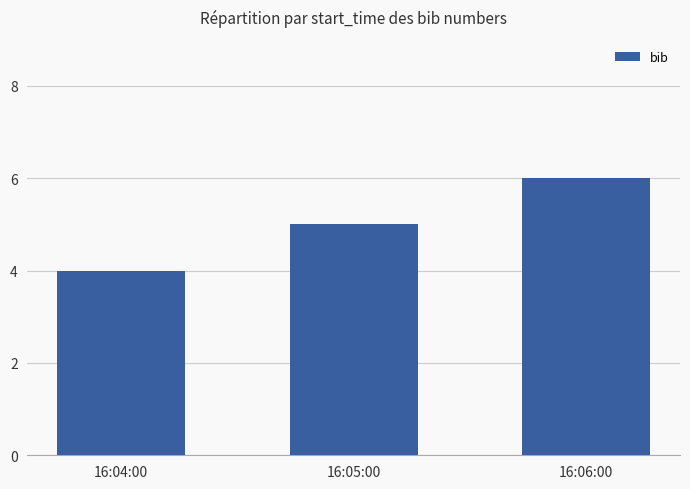

What is the sum of all values?

15